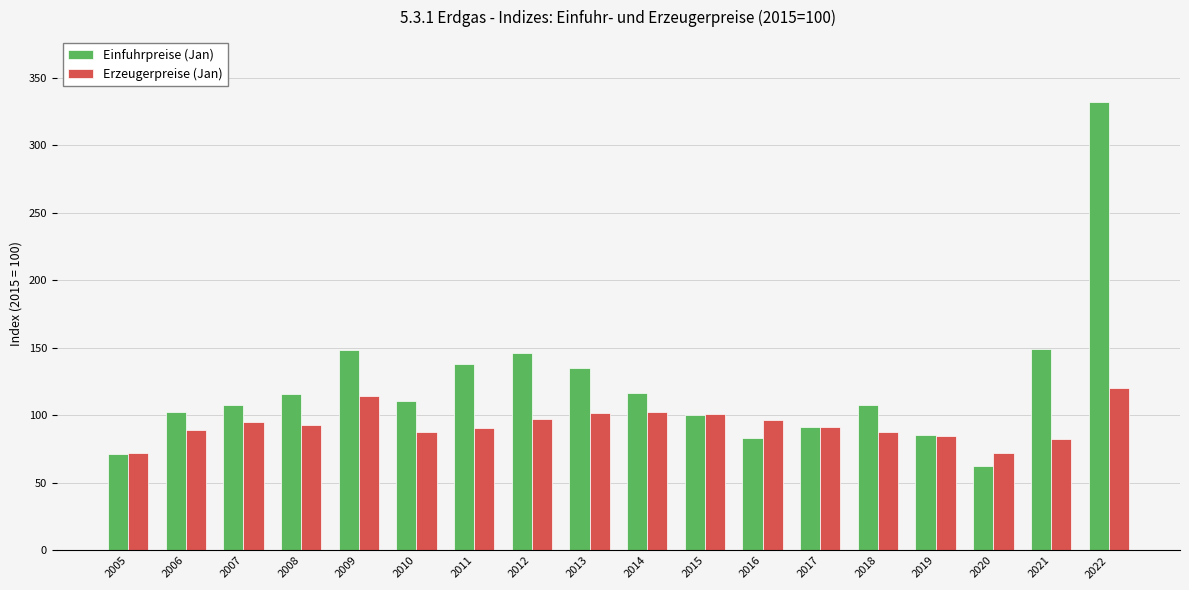

List the series in order of their overall mean, highest first.

Einfuhrpreise (Jan), Erzeugerpreise (Jan)